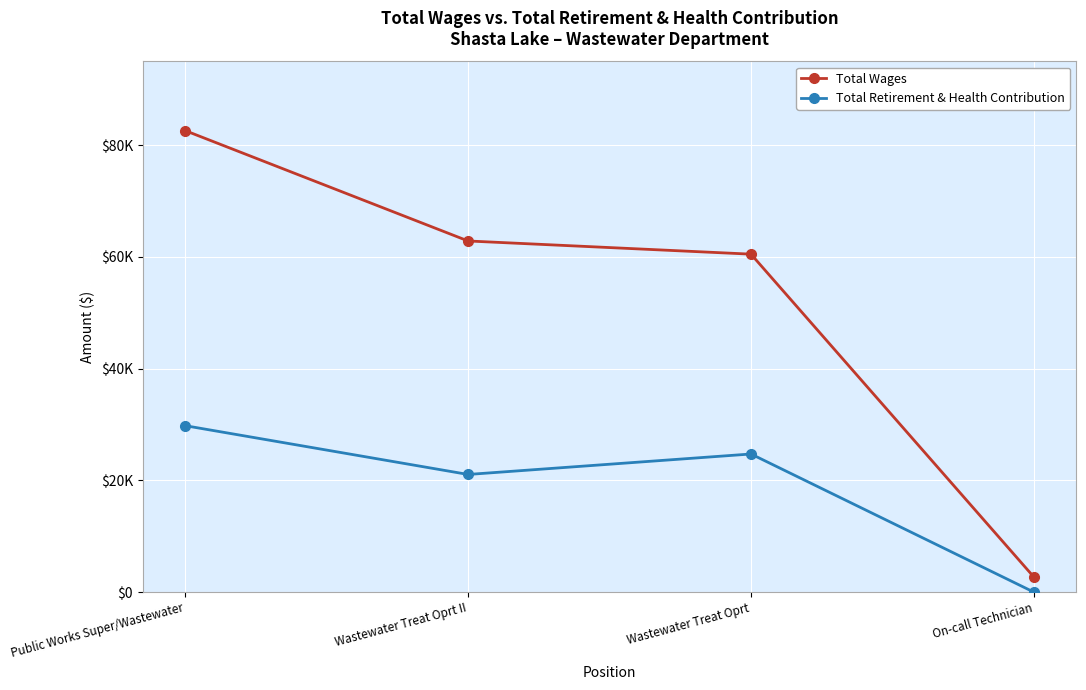

What is the label of the 3rd point from the left?

Wastewater Treat Oprt